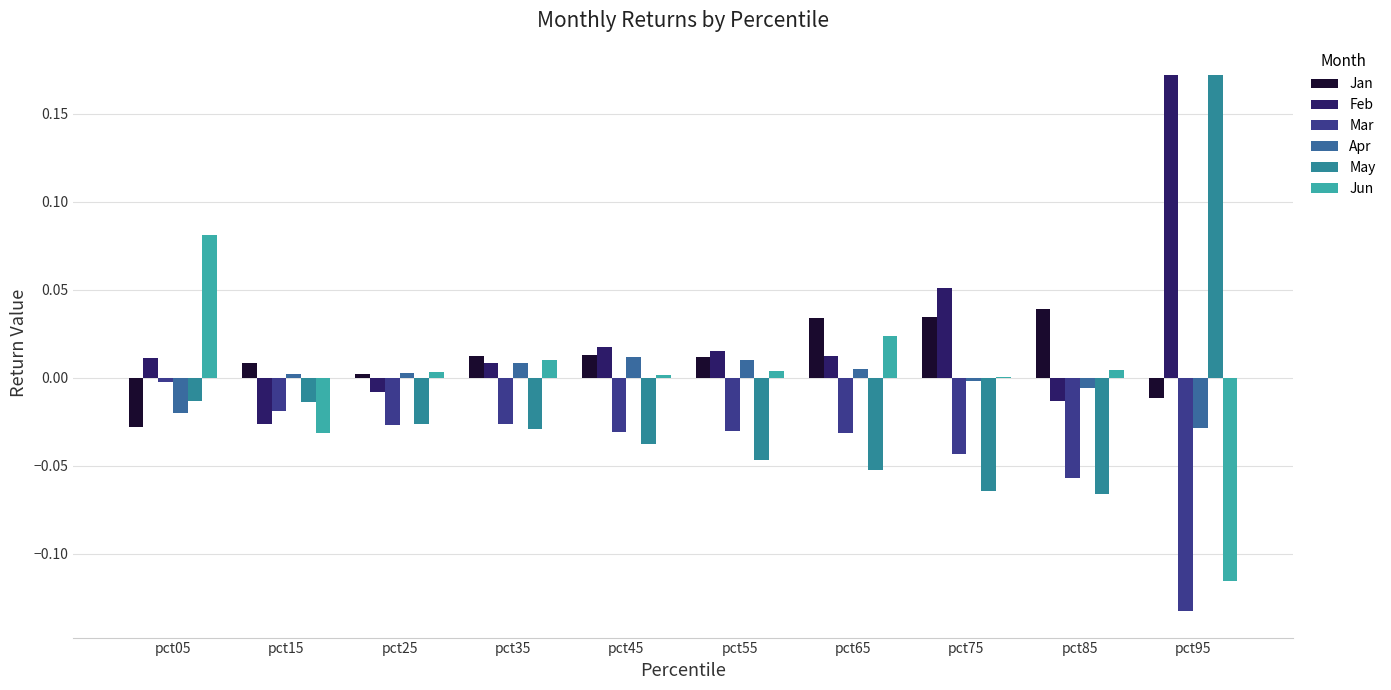

Are the bars horizontal?

No